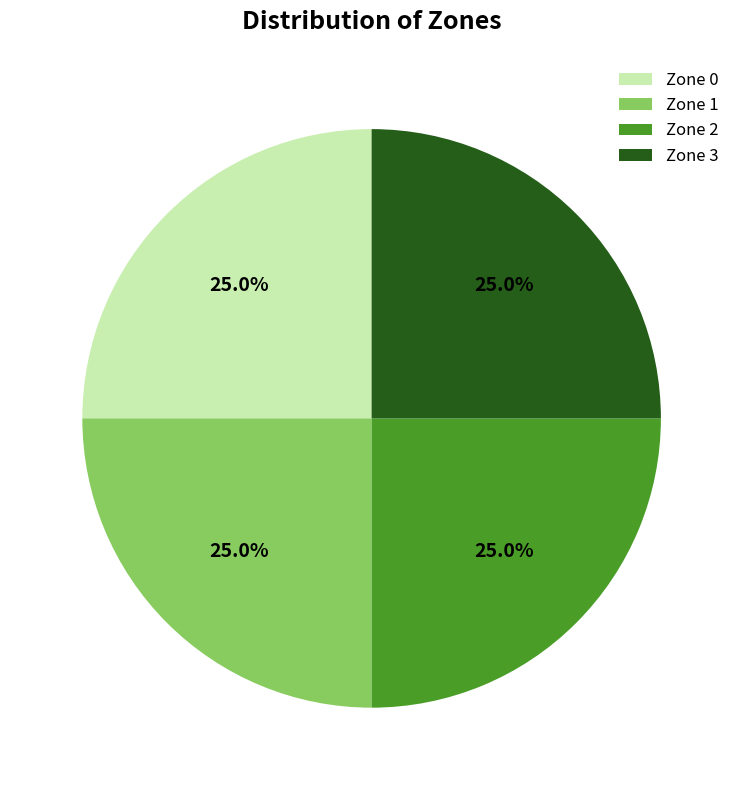

To the nearest percent, what portion does Zone 0 represent?

25%